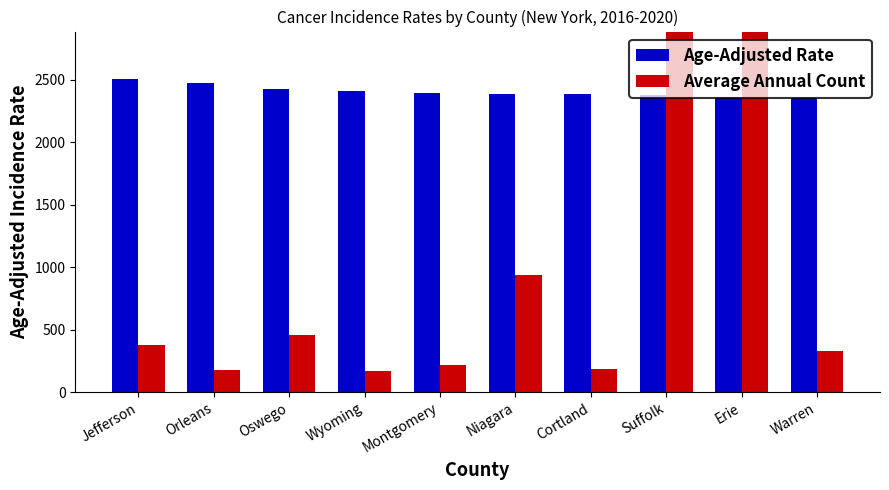

How many groups of bars are there?

10